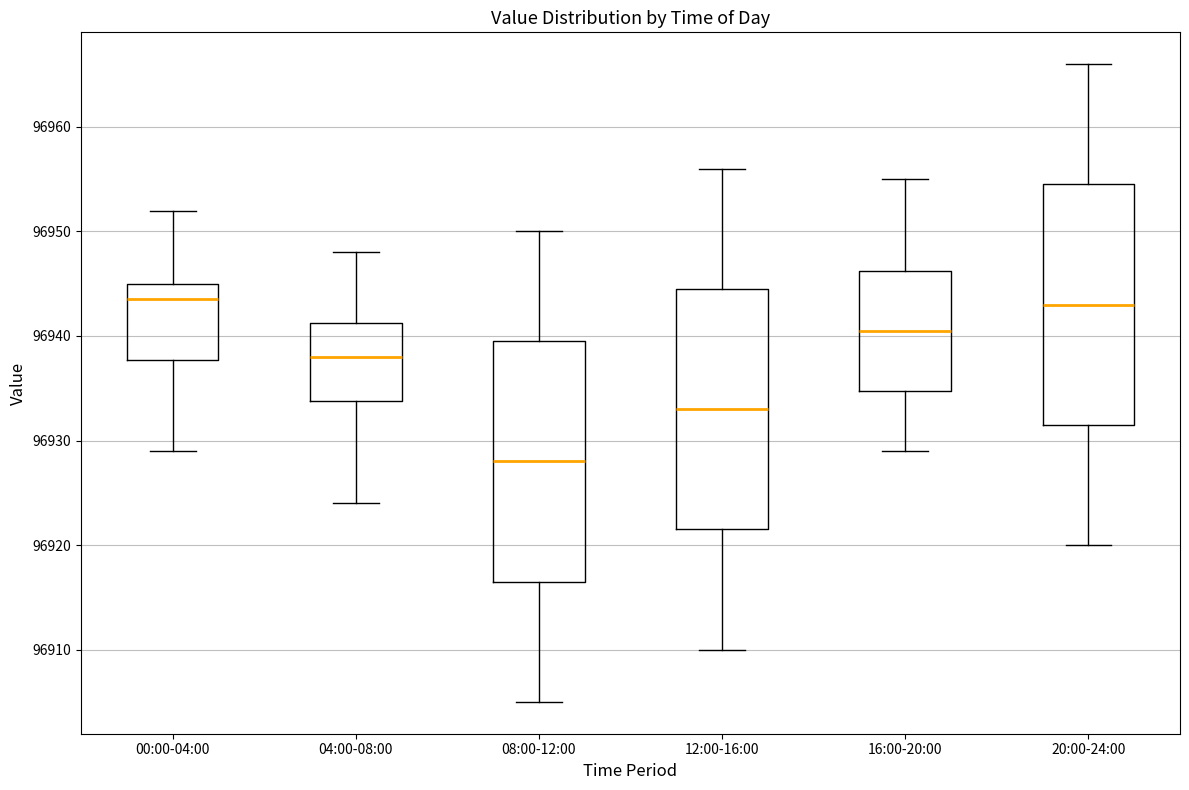

Where does the median line of the box for 16:00-20:00 sit on the y-axis? The values are not printed on the chart, so give them approximately, as read against the axis.

96941